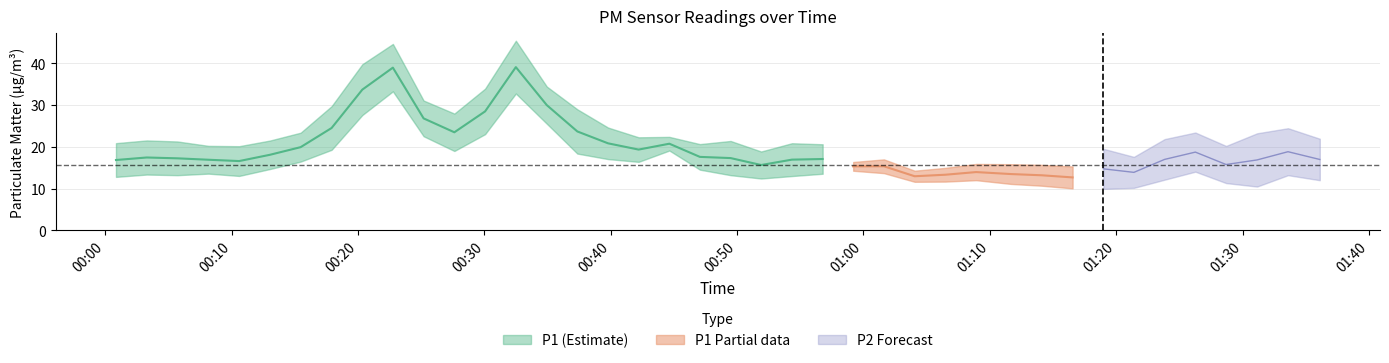

Which series has the widest spread of values?

P1